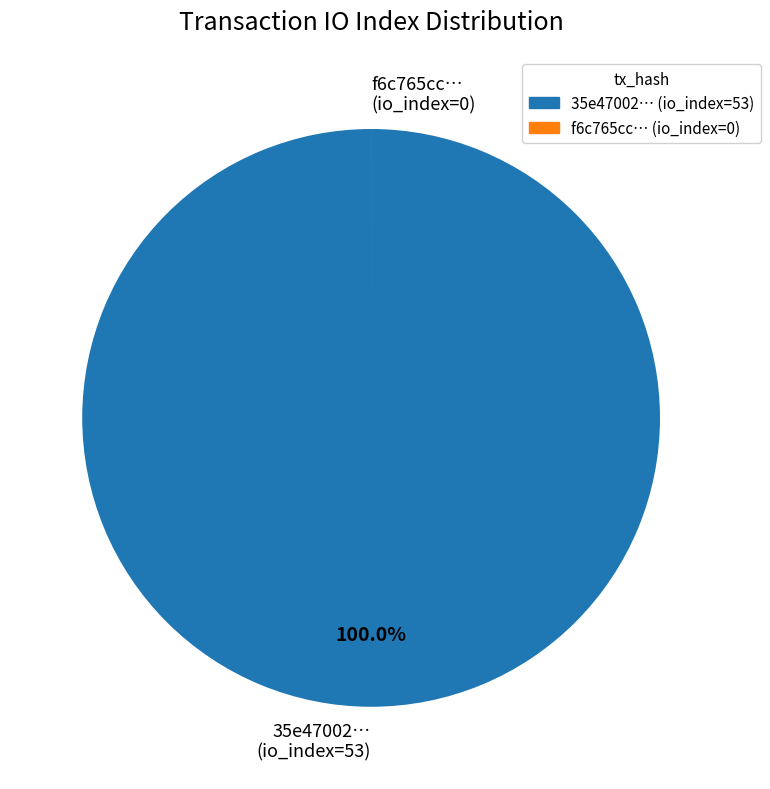

Which slice is the largest?

35e47002… (io_index=53)